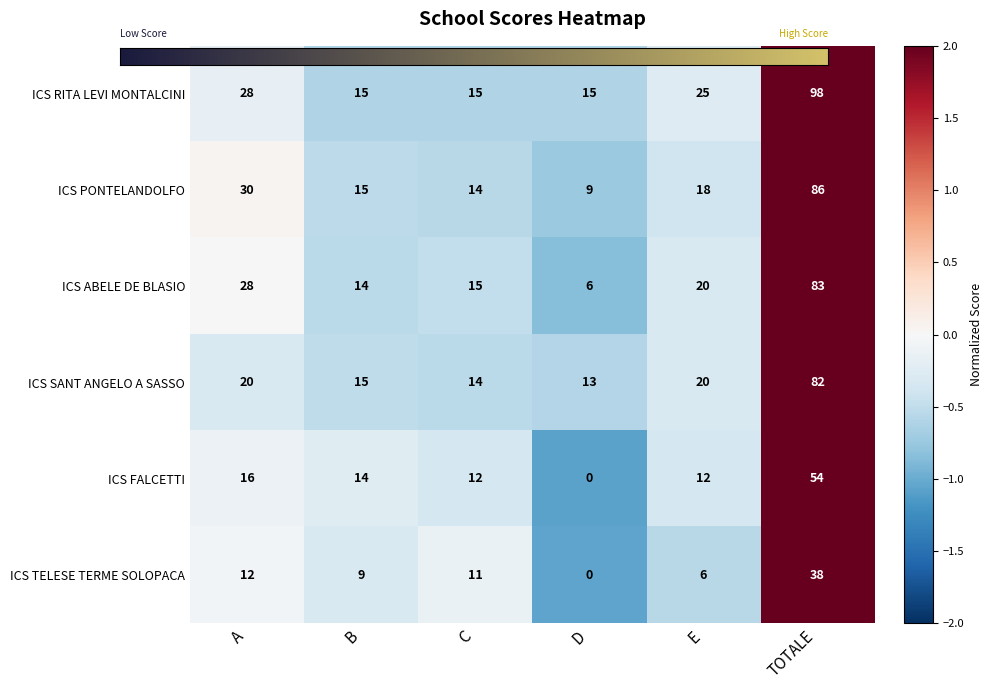

At which label does ICS FALCETTI reach its peak?

TOTALE